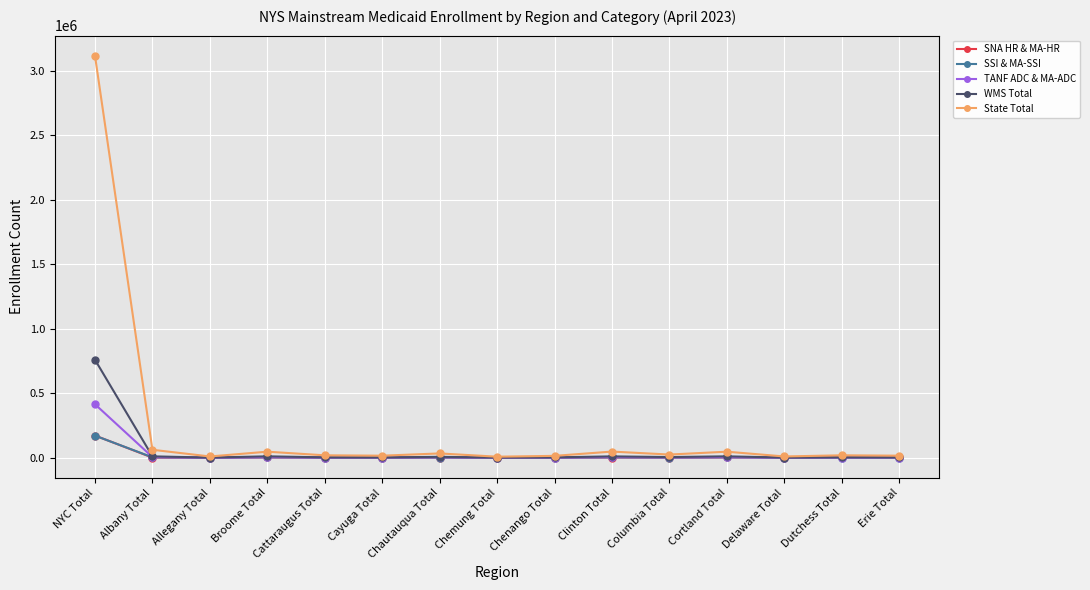

True or false: TANF ADC & MA-ADC has more than 1 points higher than both neighbors.

True